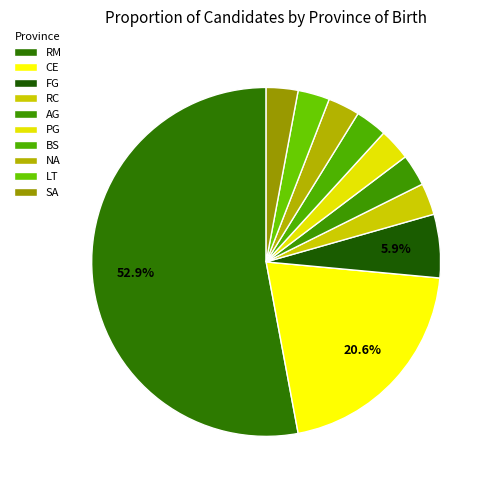

To the nearest percent, what percentage of the pie is FG?

6%